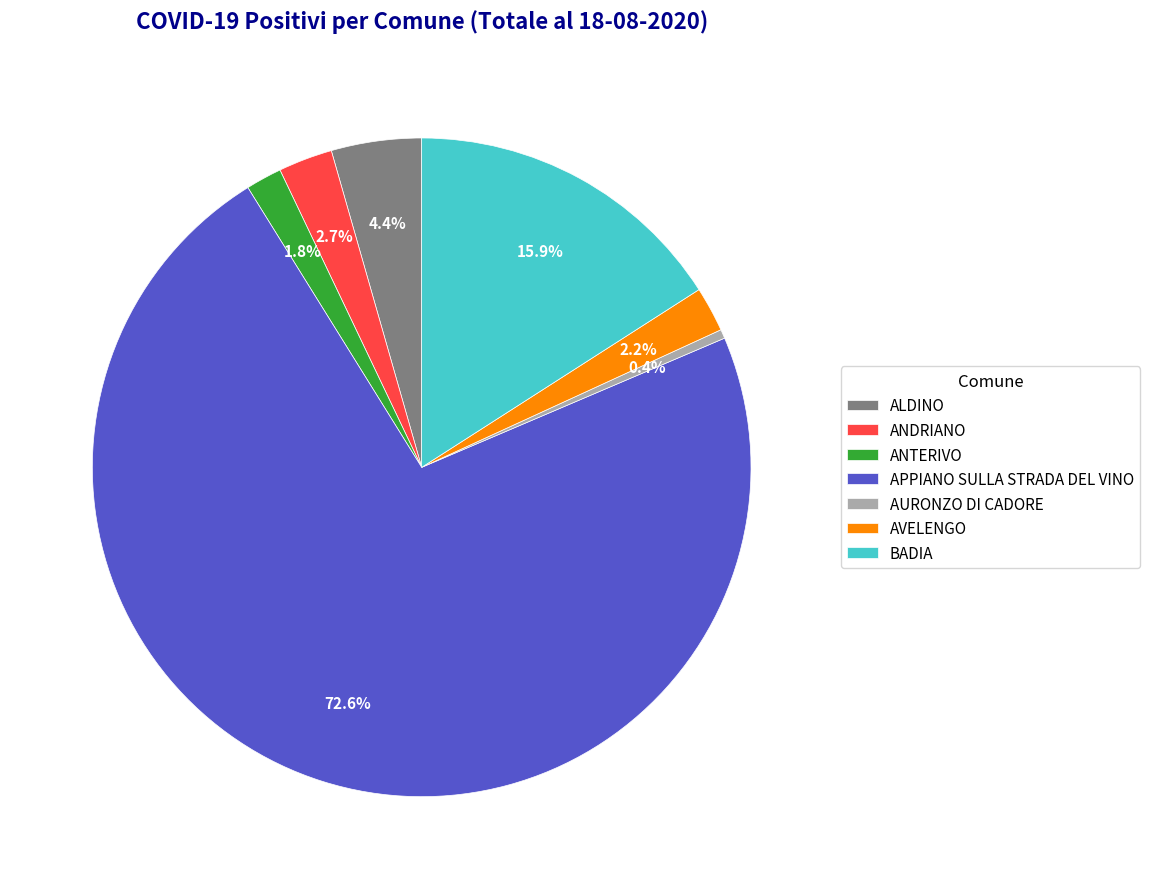

Is it true that ALDINO is 4% of the pie?

True